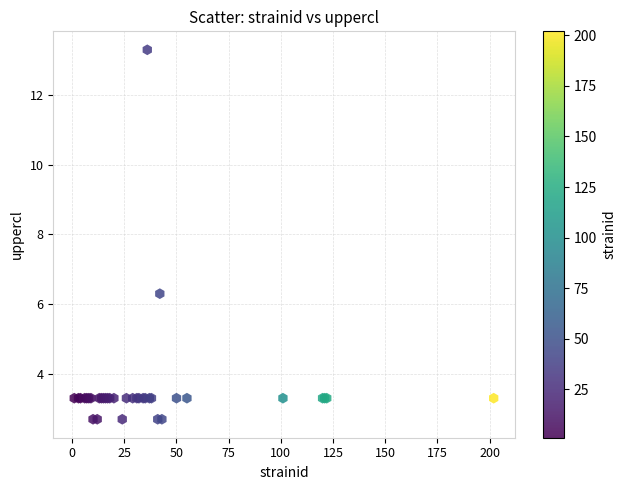

What Y value in the scatter plot is closest to 7?

6.3